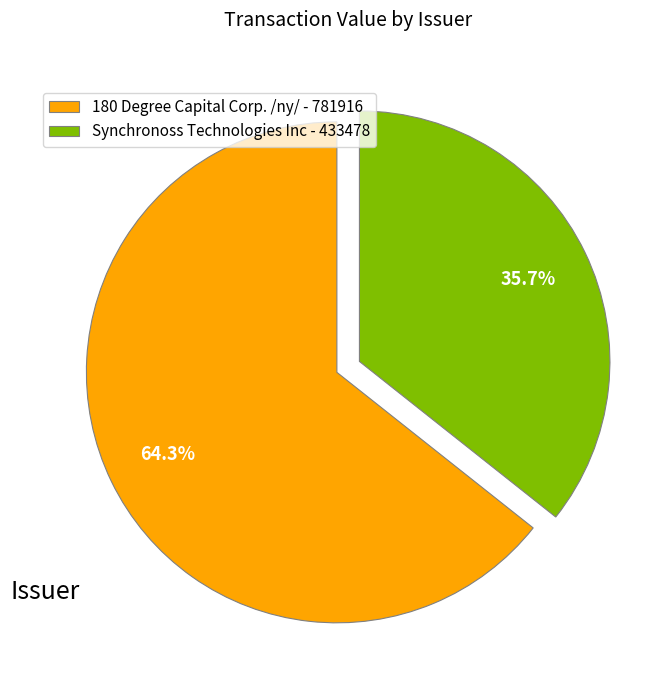

Which slice is the largest?

180 Degree Capital Corp. /ny/